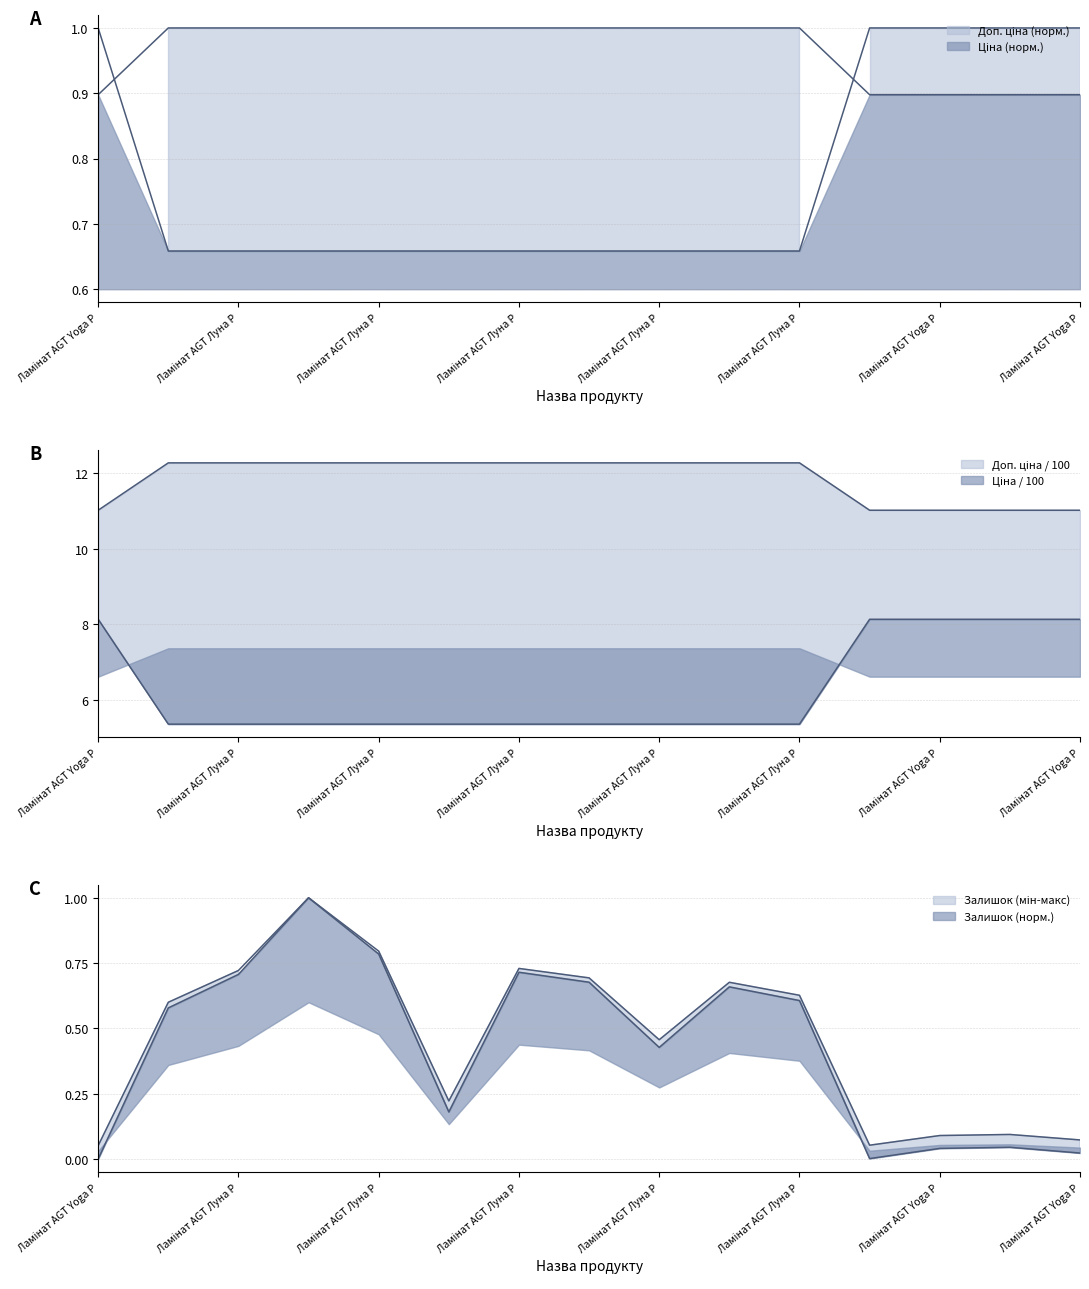

After their last crossing, which series has the higher values: Доп. ціна or Залишок?

Доп. ціна